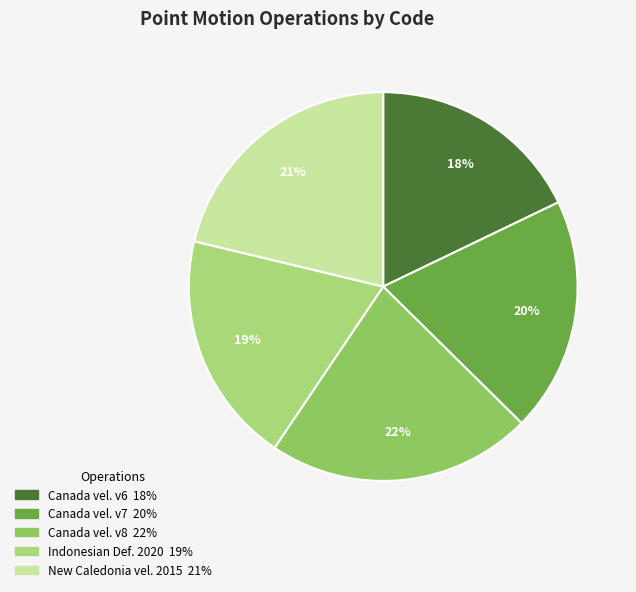

How many slices are in this pie chart?

5